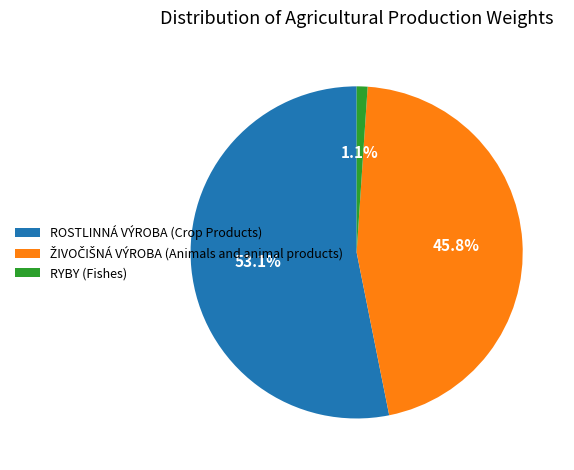

To the nearest percent, what percentage of the pie is RYBY (Fishes)?

1%